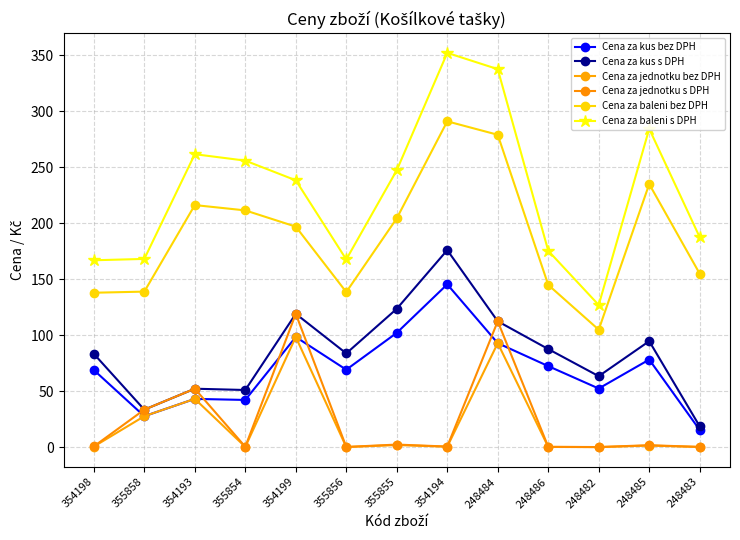

What is the difference between the maximum and minimum values in the Cena za jednotku bez DPH series?

98.3